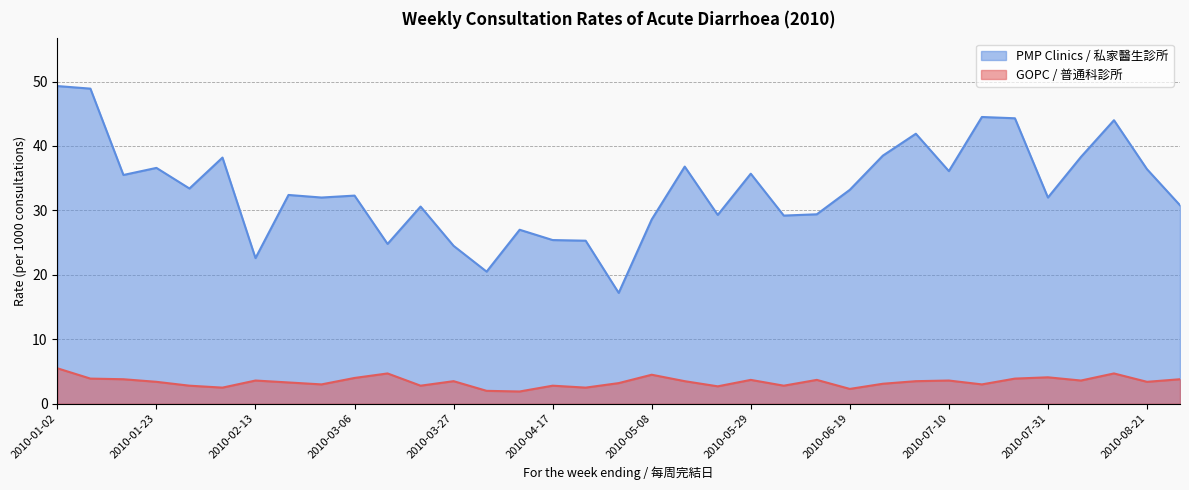

What is the value of the GOPC point at the 22nd from the left?

3.7